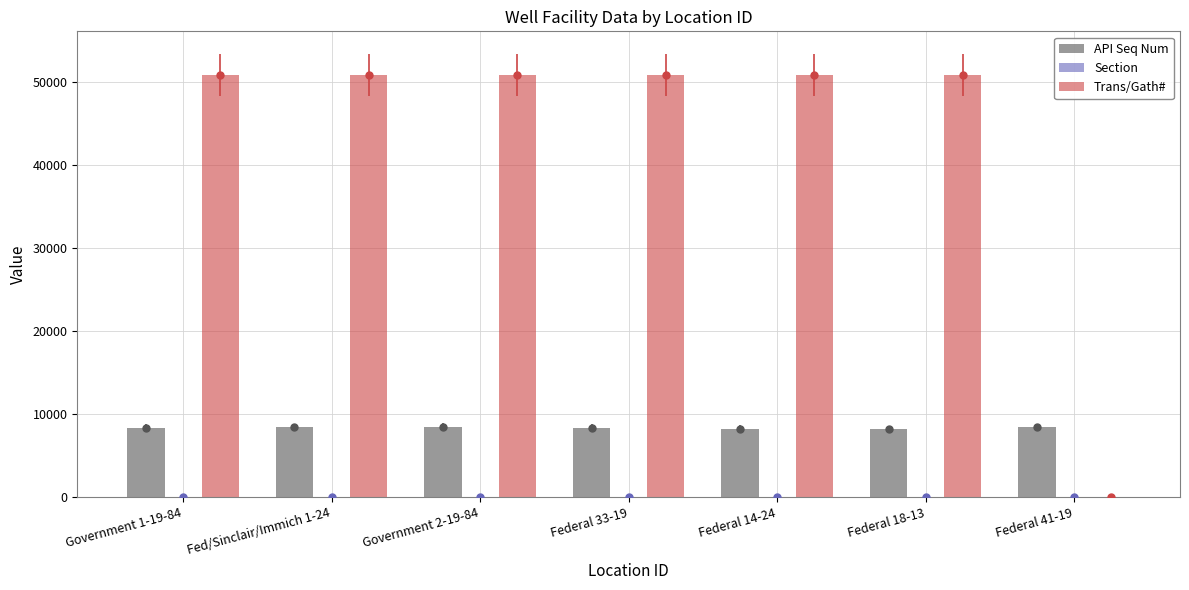

Reading left to right, list all the values displayed in this chart.

API Seq Num: 8366	8405	8472	8372	8234	8170	8387
Section: 19	24	19	19	24	18	19
Trans/Gath#: 50910	50910	50910	50910	50910	50910	0